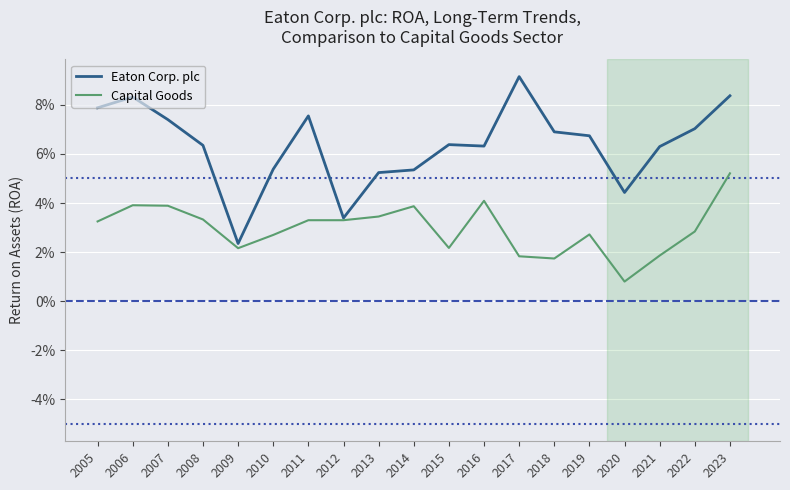

How many interior local peaks does the Capital Goods series have?

4